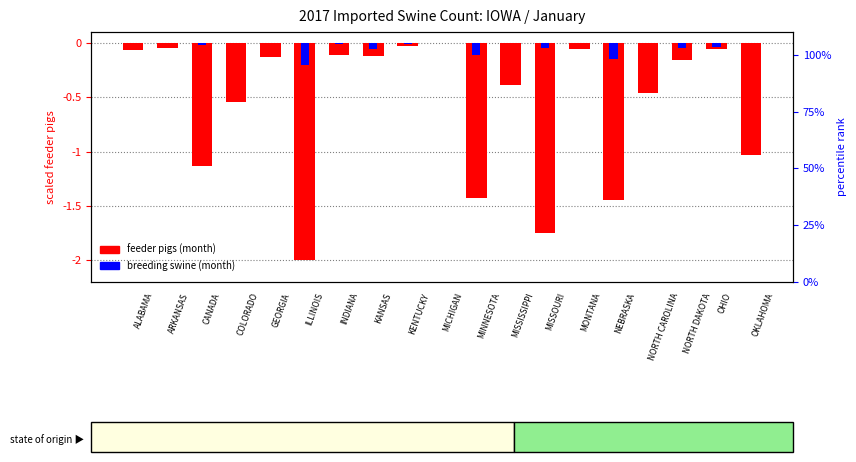

Which category has the highest value in the breeding swine (month) series?

ALABAMA